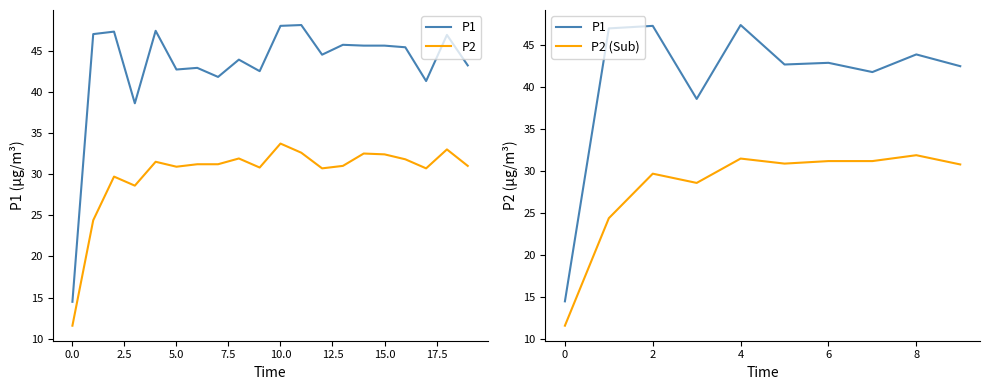

True or false: P1 and P2 intersect in this chart.

False